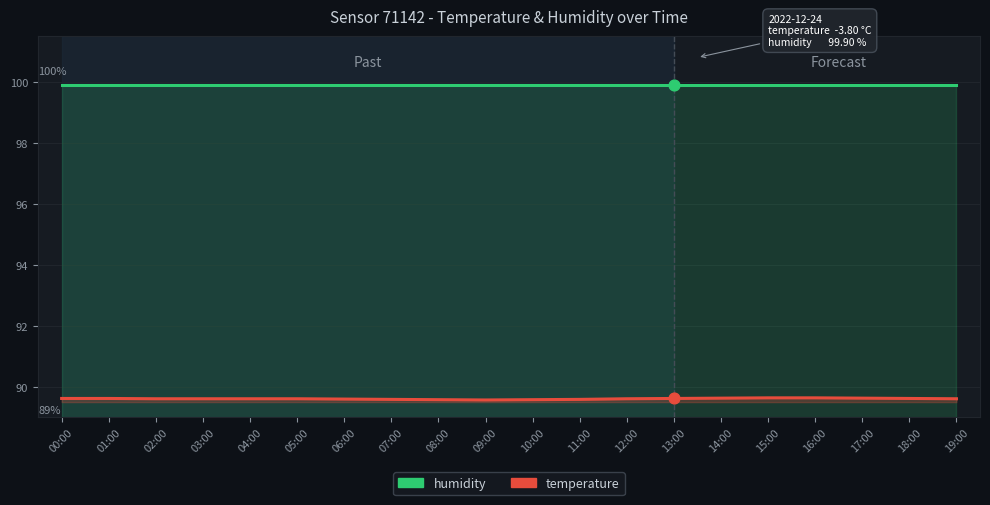

Which series reaches the minimum Y coordinate?

temperature